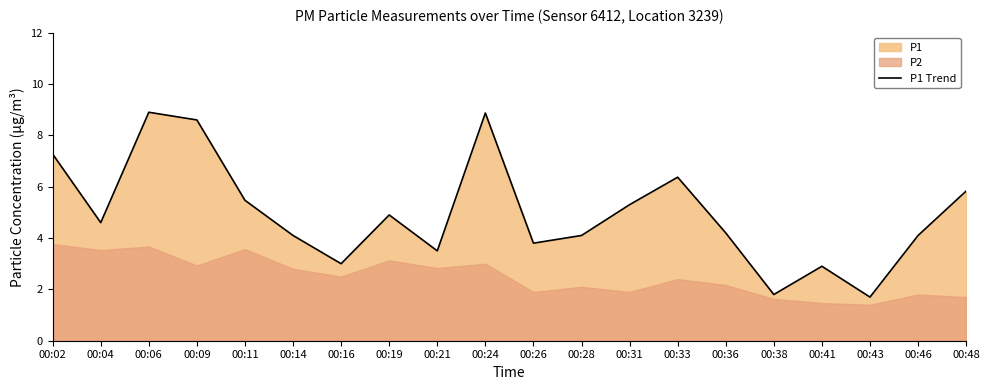

Which label corresponds to the largest value in the chart?

00:06